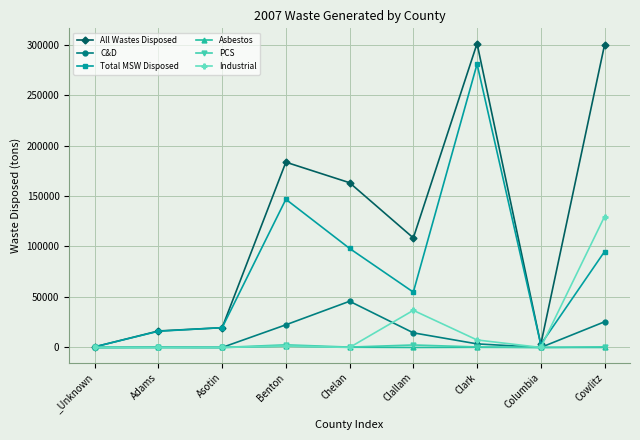

What is the value of the PCS point at the 9th from the left?

589.0